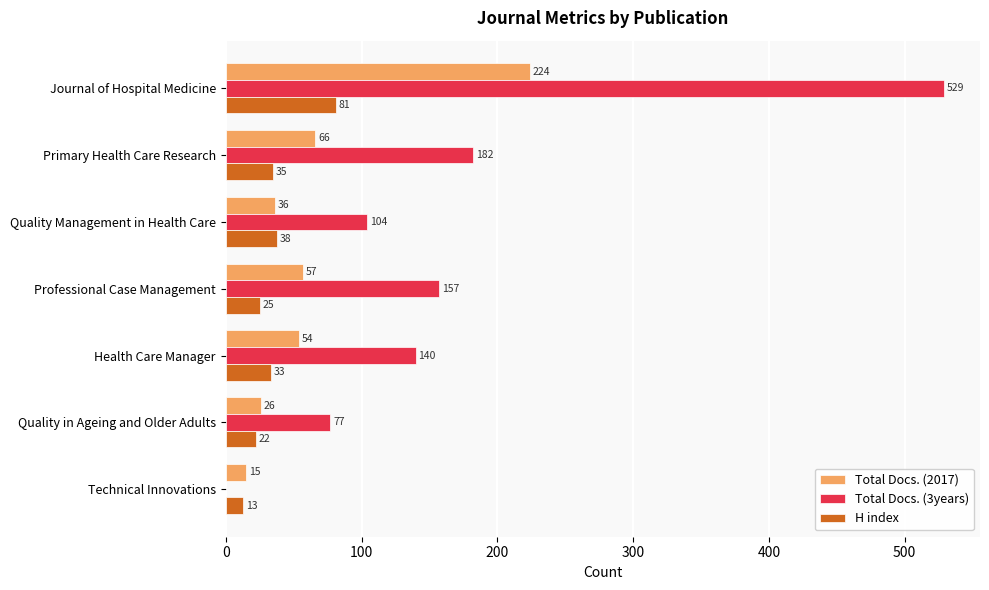

Is the value of Total Docs. (2017) at Technical Innovations greater than the value of H index at Professional Case Management?

No